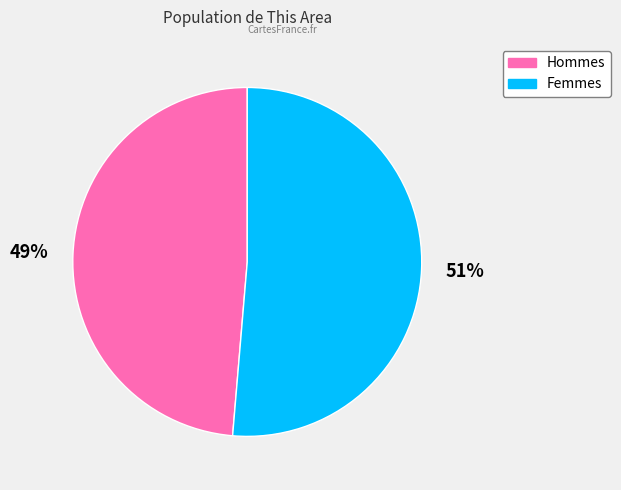

Does any single category account for the majority?

Yes